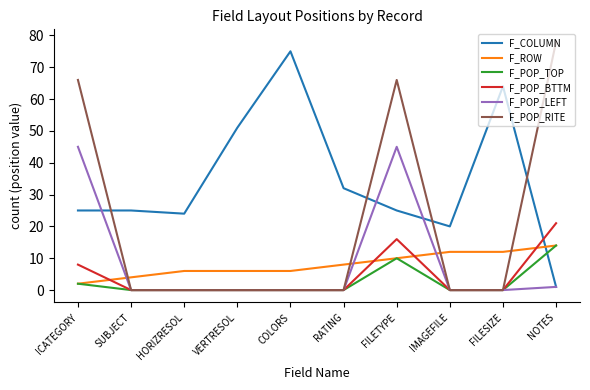

What is the highest value of the F_COLUMN series?

75